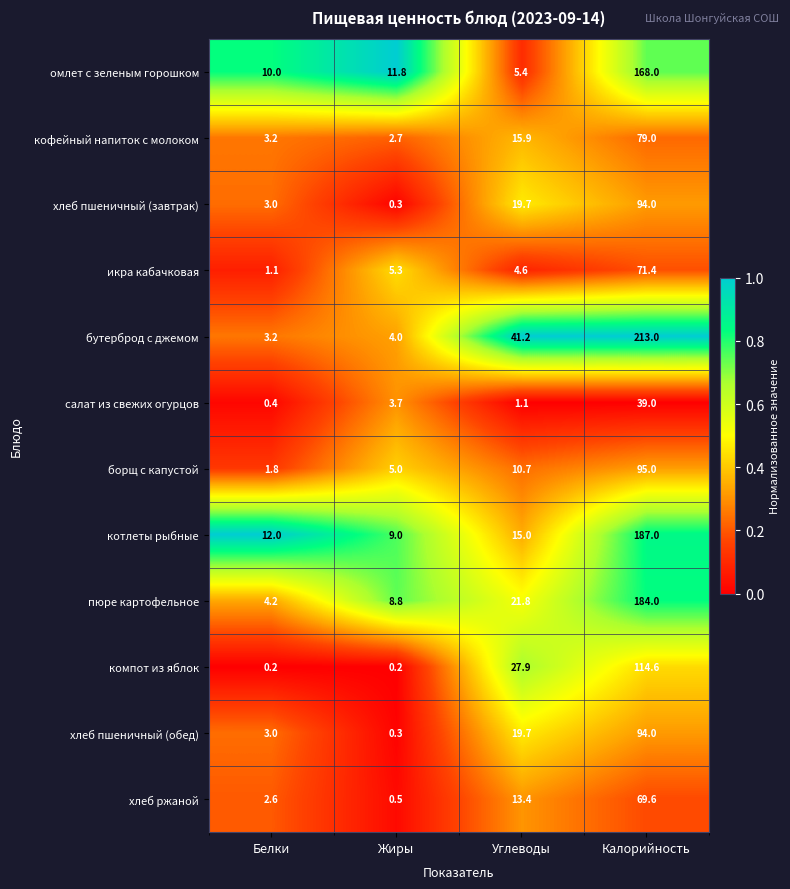

Between Жиры and Углеводы, which series saw the biggest shift?

бутерброд с джемом